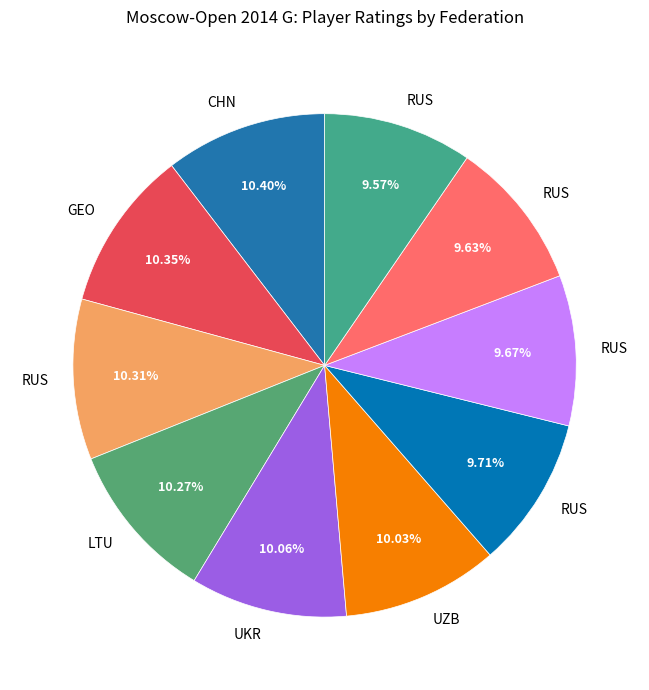

How many slices are in this pie chart?

10